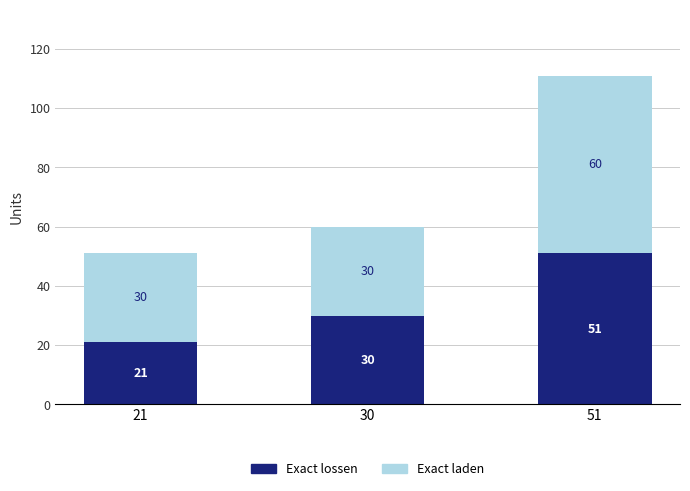

Count the Exact lossen values in the range 21 to 51.

3